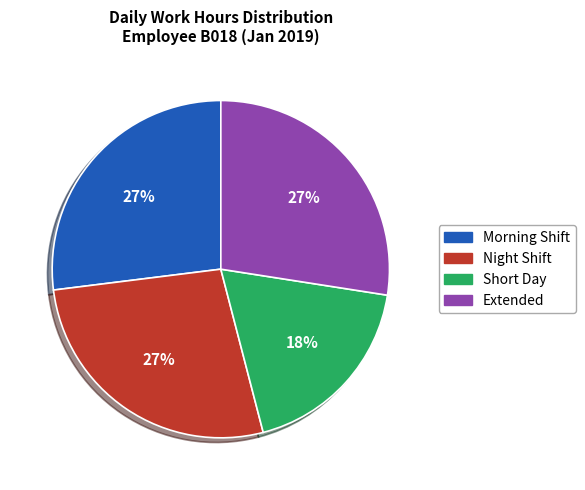

Which category has the smallest portion of the pie?

Short Day